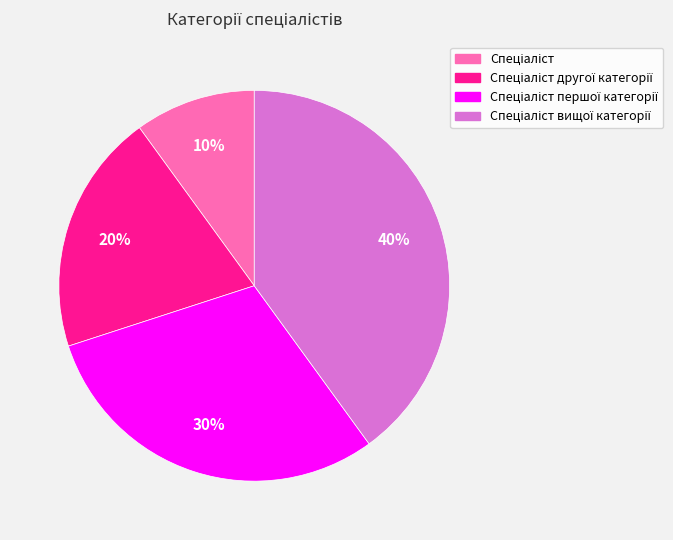

Does any single category account for the majority?

No